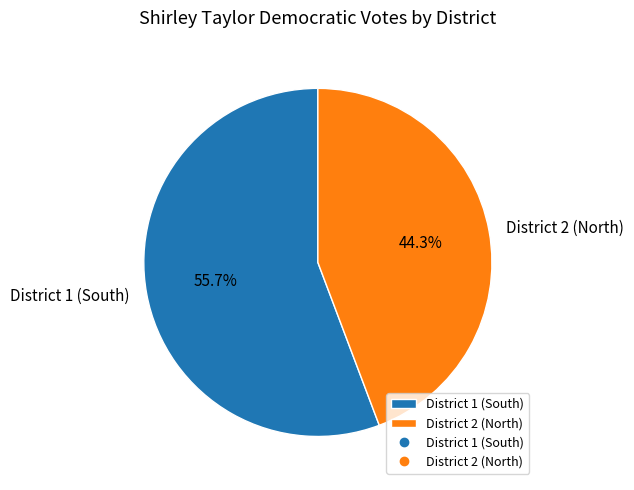

Is it true that District 2 (North) is 44% of the pie?

True